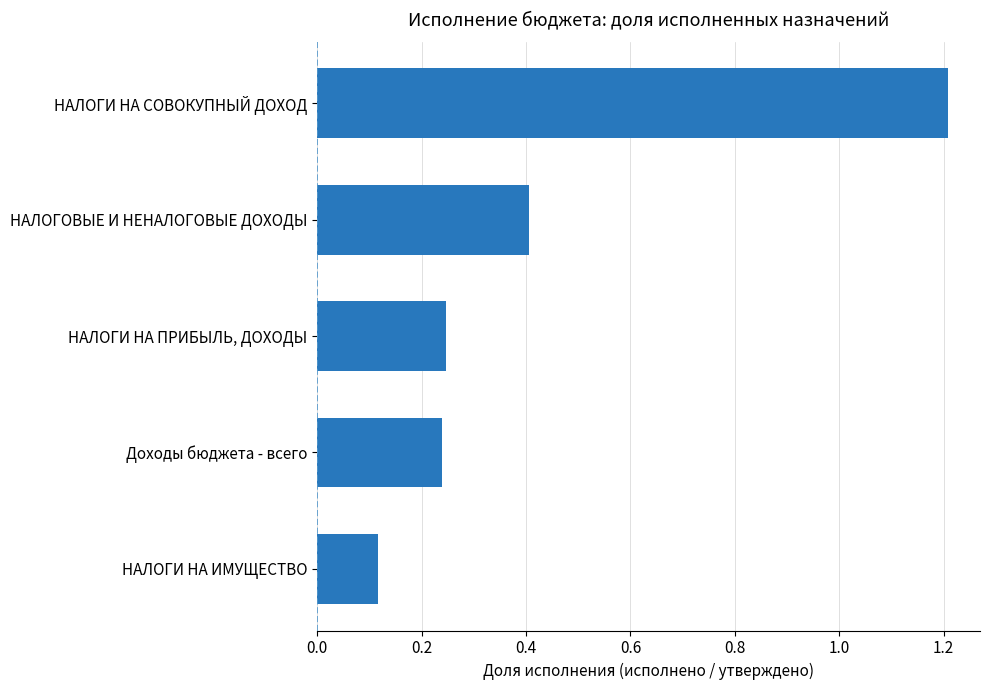

What is the greatest value displayed?

1.2